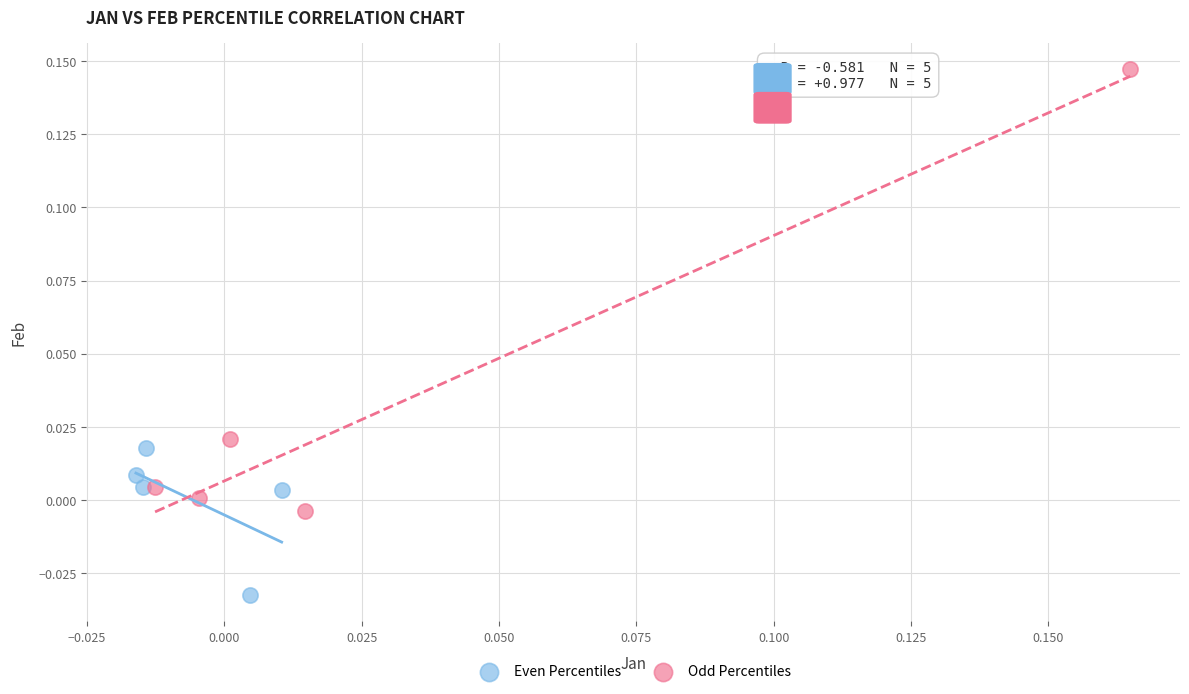

What are all the series names shown in the legend?

Even Percentiles, Odd Percentiles